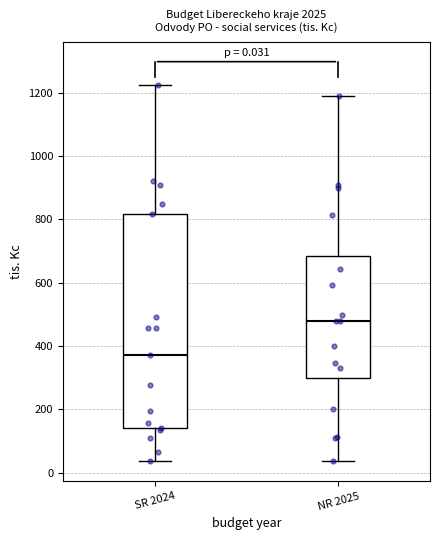

Comparing the boxes themselves (not the whiskers), which one is the tallest?

SR 2024